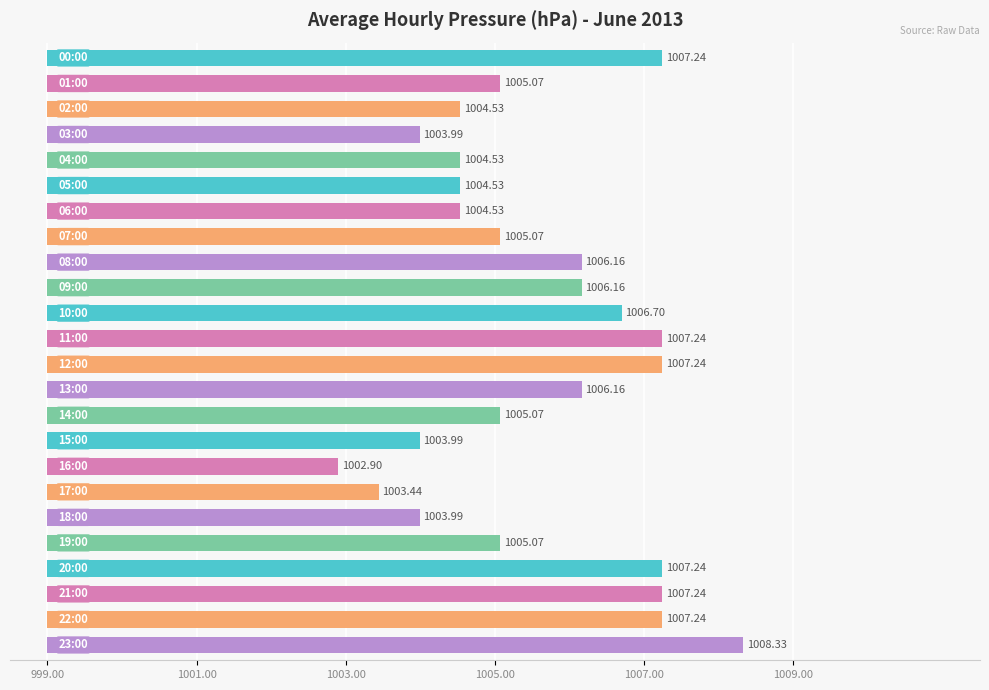

True or false: the data shows 4.4 at 8.

False